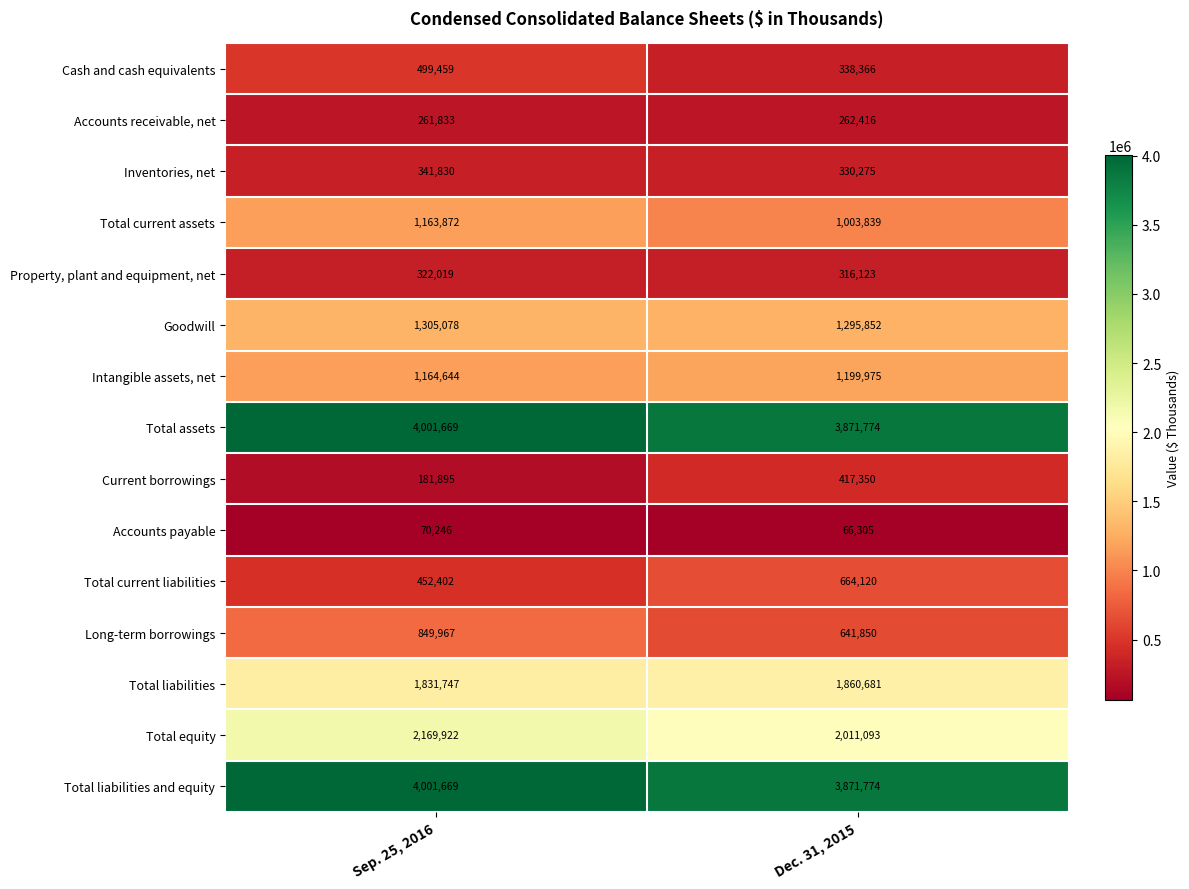

What is the sum of all Inventories, net values?

672105